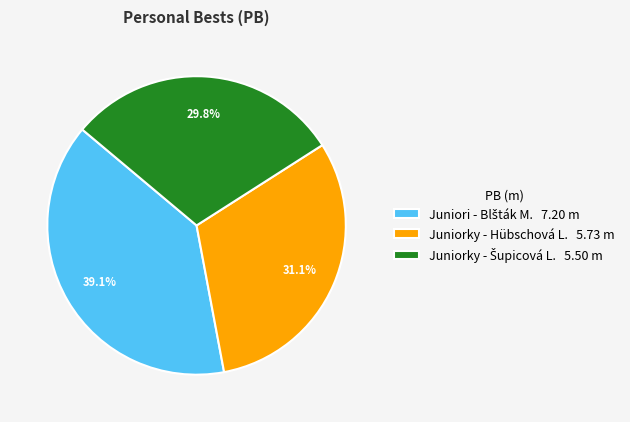

Does Juniorky - Hübschová L. 5.73 m represent more than half of the total?

No